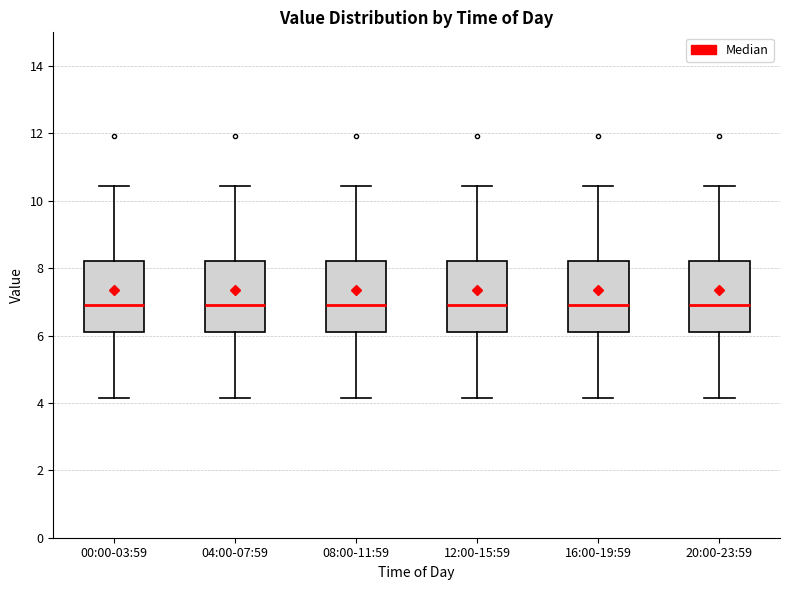

Where is the upper edge of the box for 20:00-23:59 on the y-axis? The values are not printed on the chart, so give them approximately, as read against the axis.

8.2